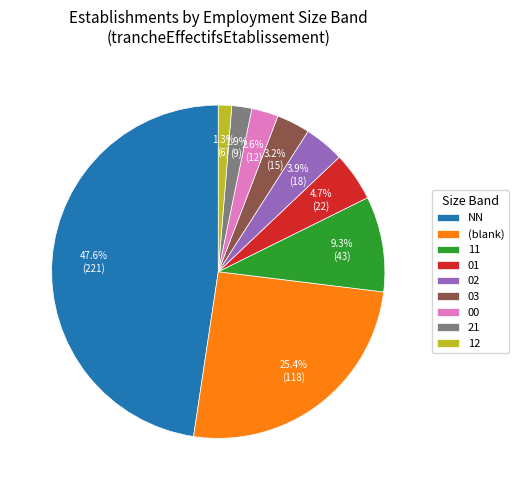

The 02 slice represents 11% of the pie. True or false?

False